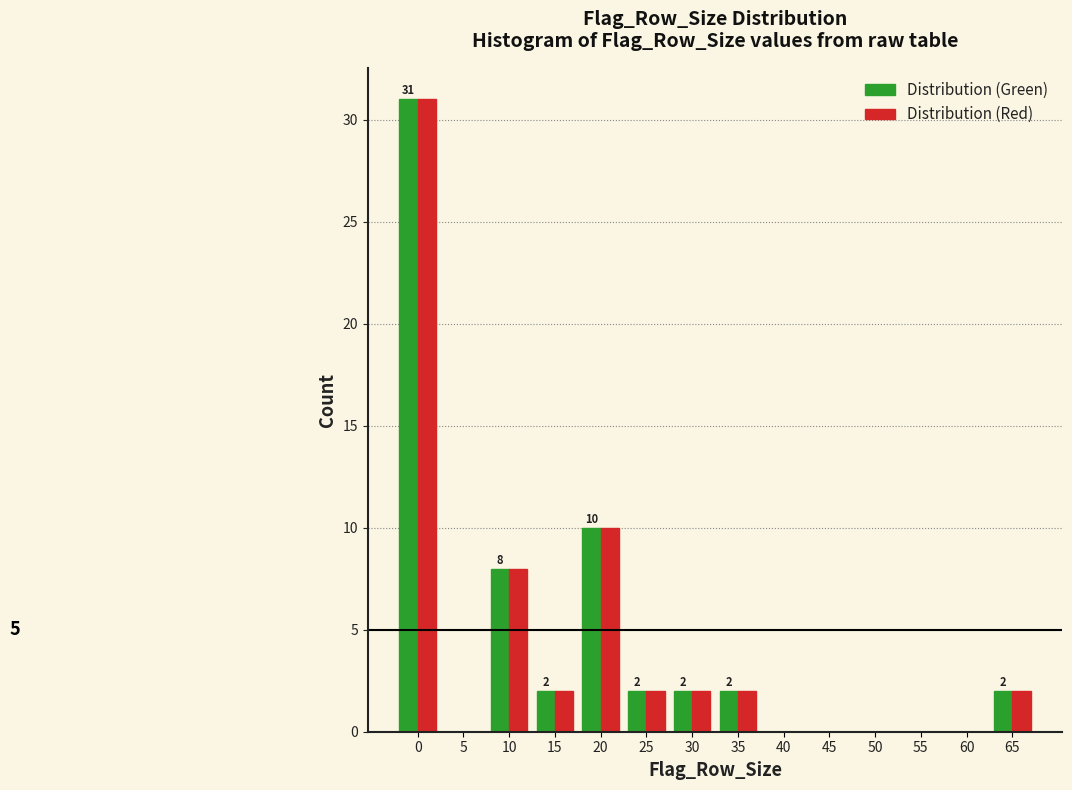

Reading left to right, extract all data points from this chart.

Distribution (Green): 0=31	5=0	10=8	15=2	20=10	25=2	30=2	35=2	40=0	45=0	50=0	55=0	60=0	65=2
Distribution (Red): 0=31	5=0	10=8	15=2	20=10	25=2	30=2	35=2	40=0	45=0	50=0	55=0	60=0	65=2